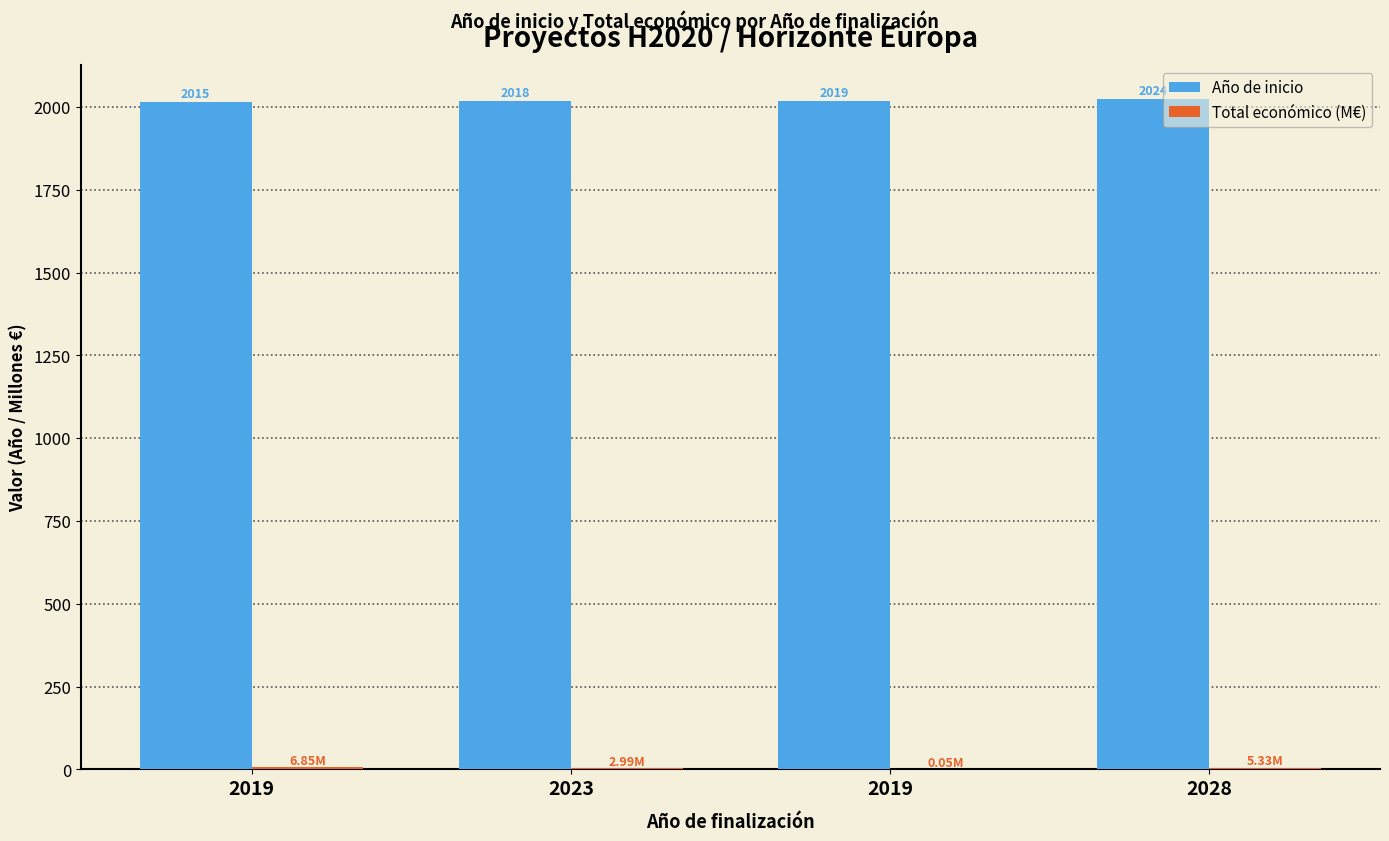

Is it true that Año de inicio equals 2019.0 at 2019?

True